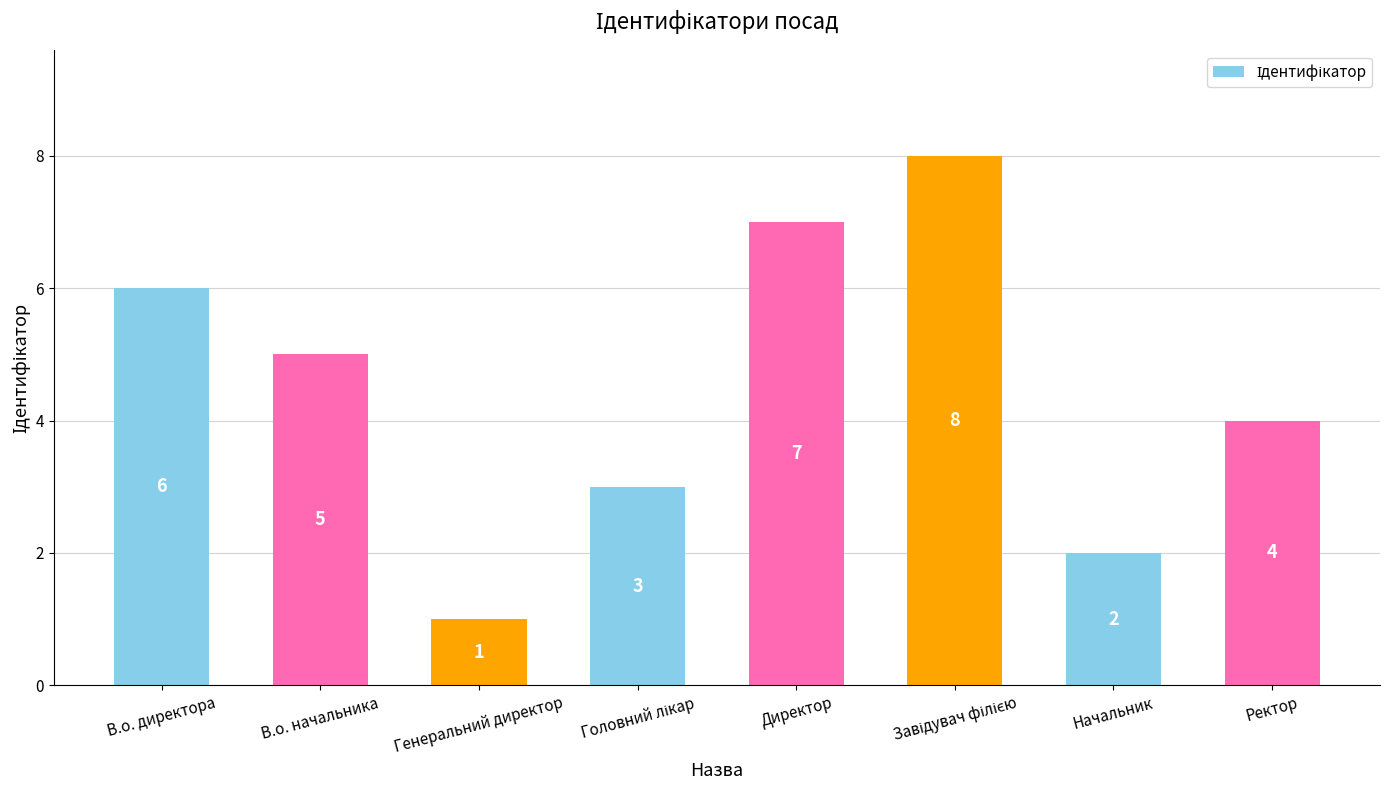

At which label is the value closest to 4?

Ректор